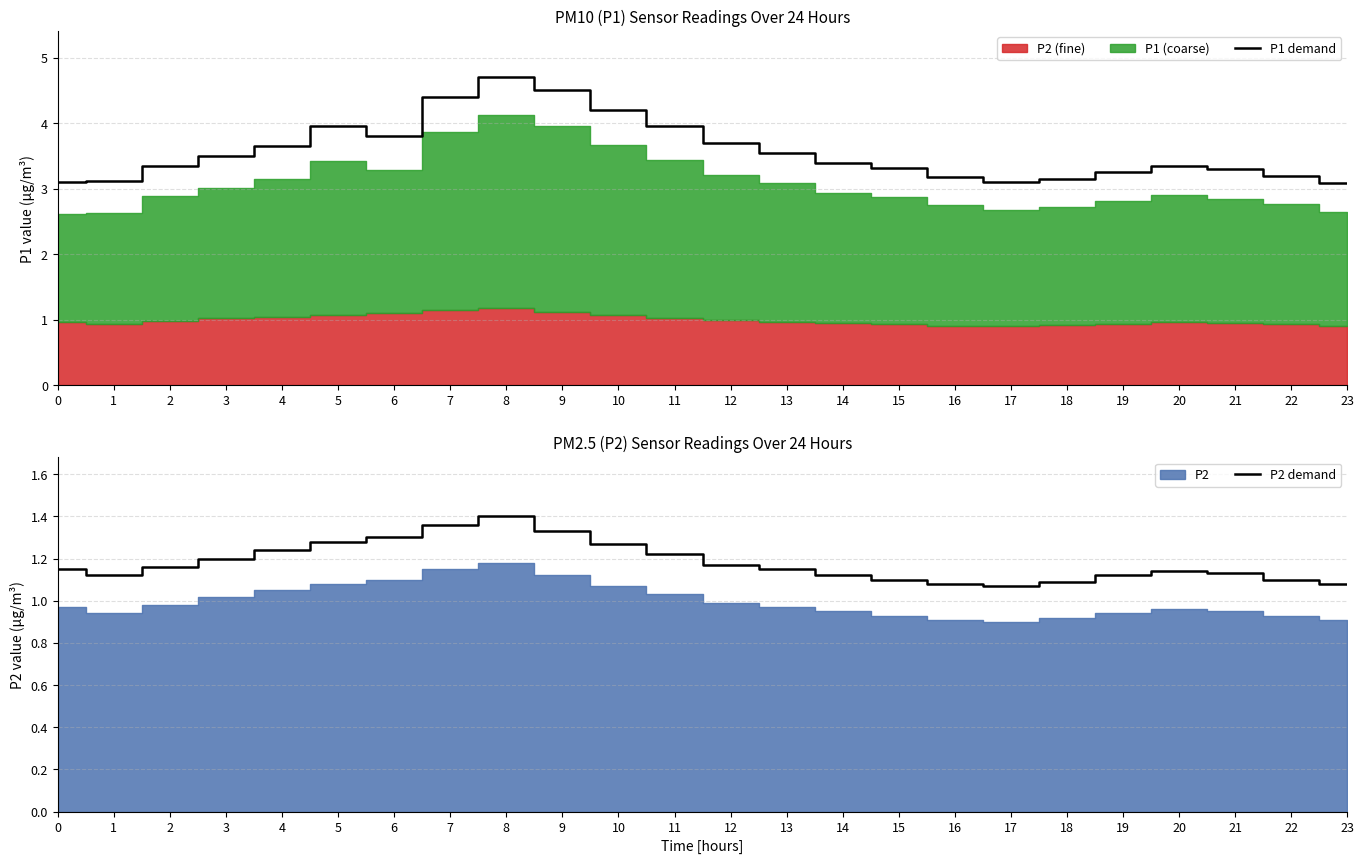

True or false: P1 demand has a value of 2.4 at 11.

False